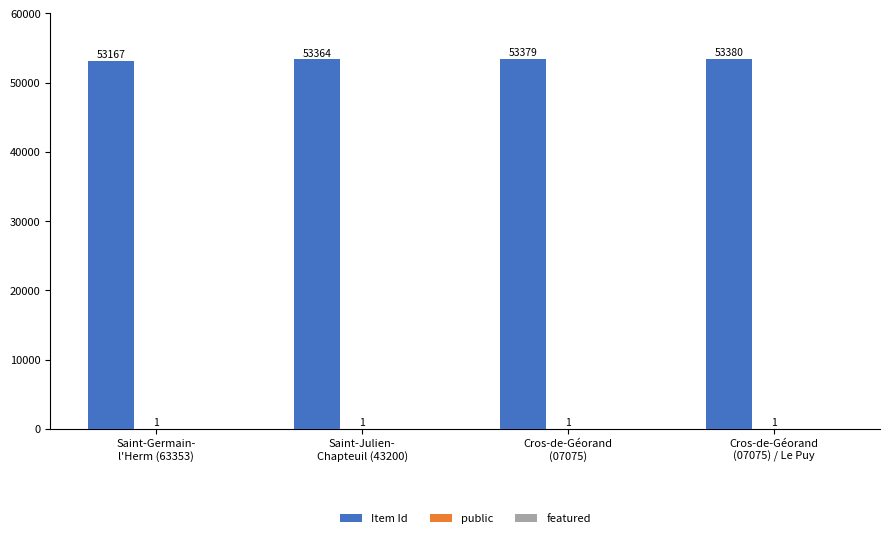

Which series has the largest total across all categories?

Item Id